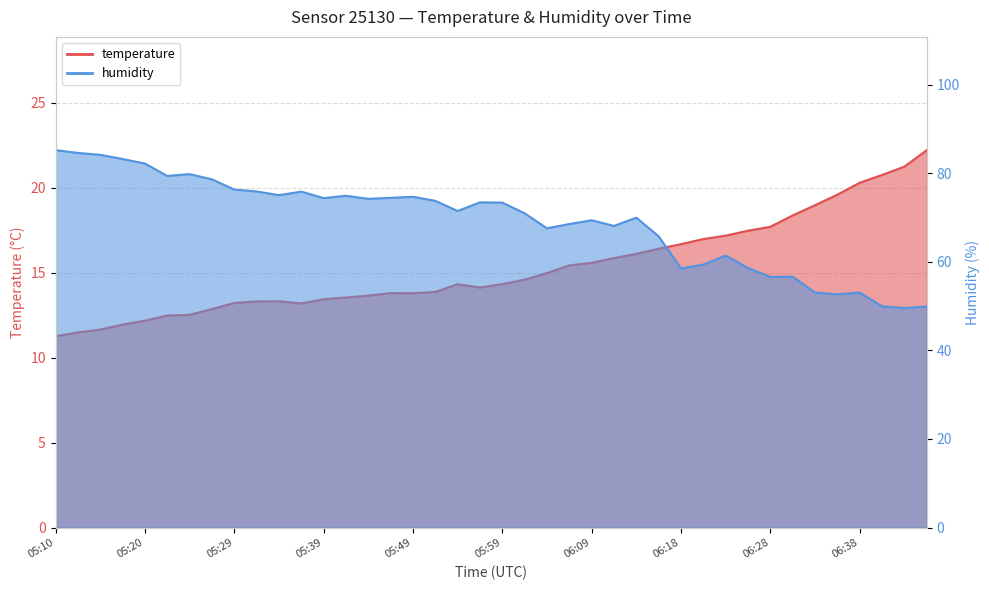

What is the difference between the humidity values at 06:38 and 06:16?

12.7